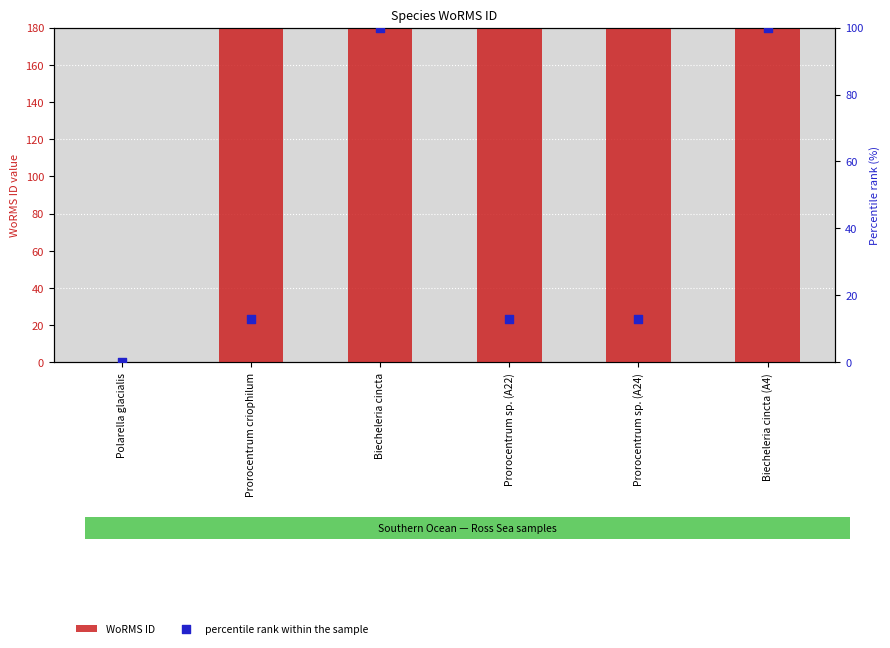

Which series reaches the maximum Y coordinate?

WoRMS ID